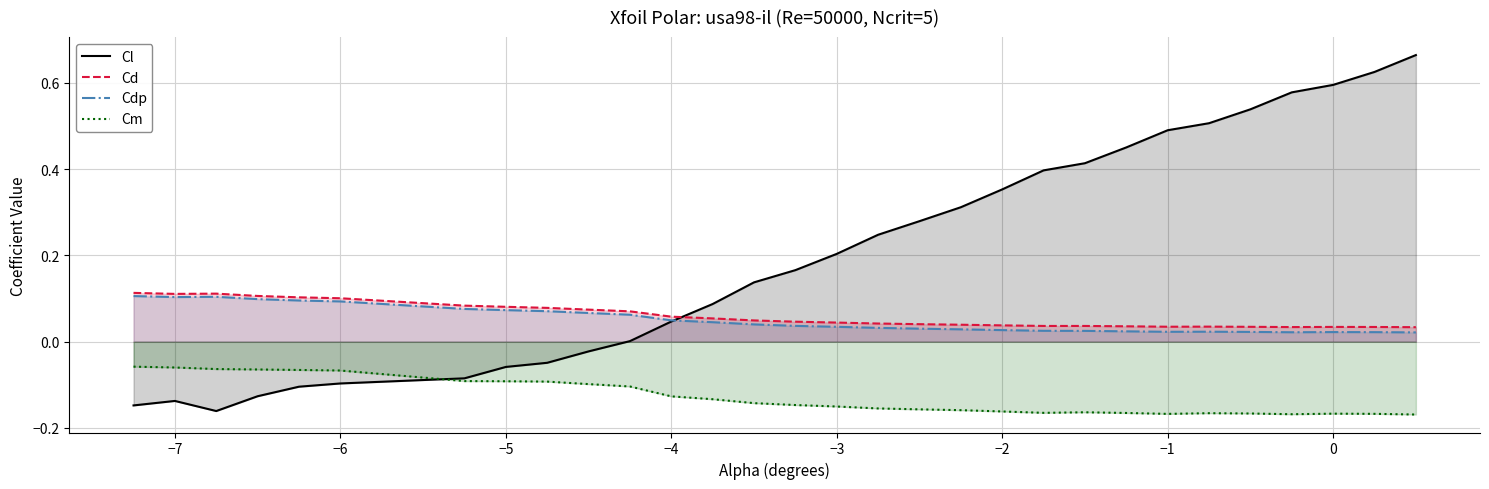

At how many categories does at least one series exceed 0?

30